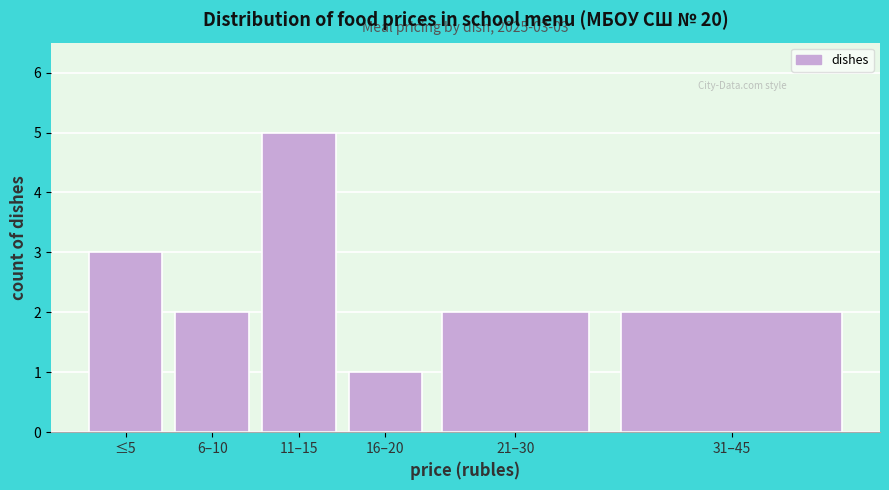

Reading left to right, list all the values displayed in this chart.

≤5=3	6–10=2	11–15=5	16–20=1	21–30=2	31–45=2